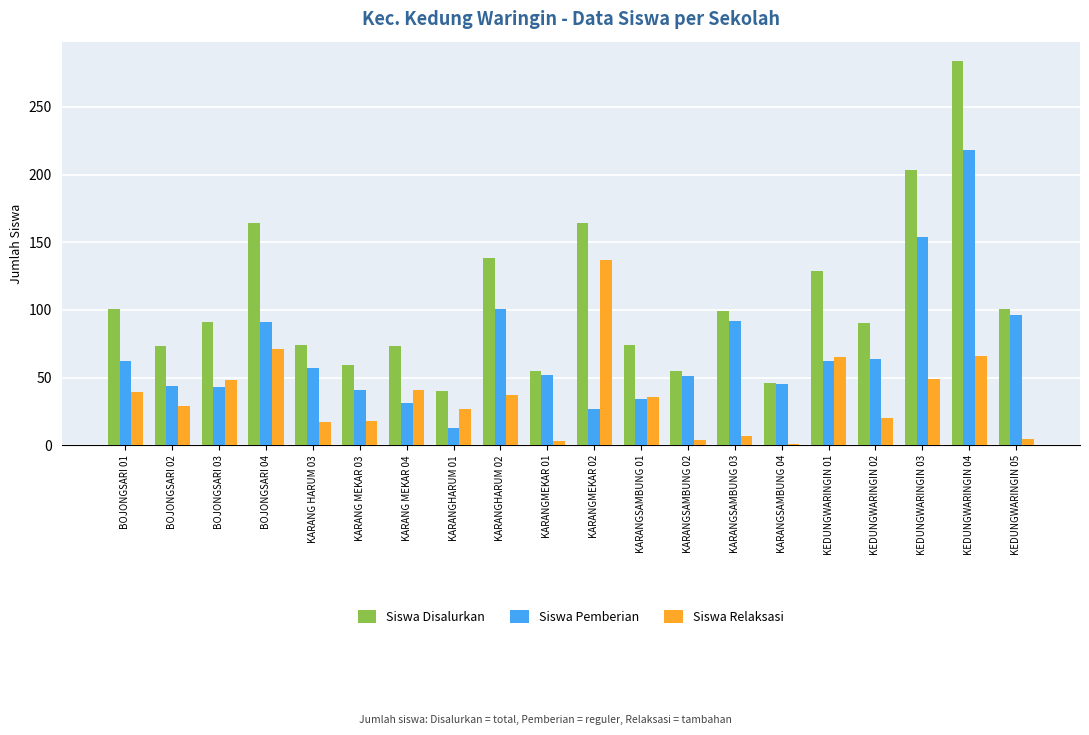

Where is Siswa Pemberian nearest to the value 115?

KARANGHARUM 02